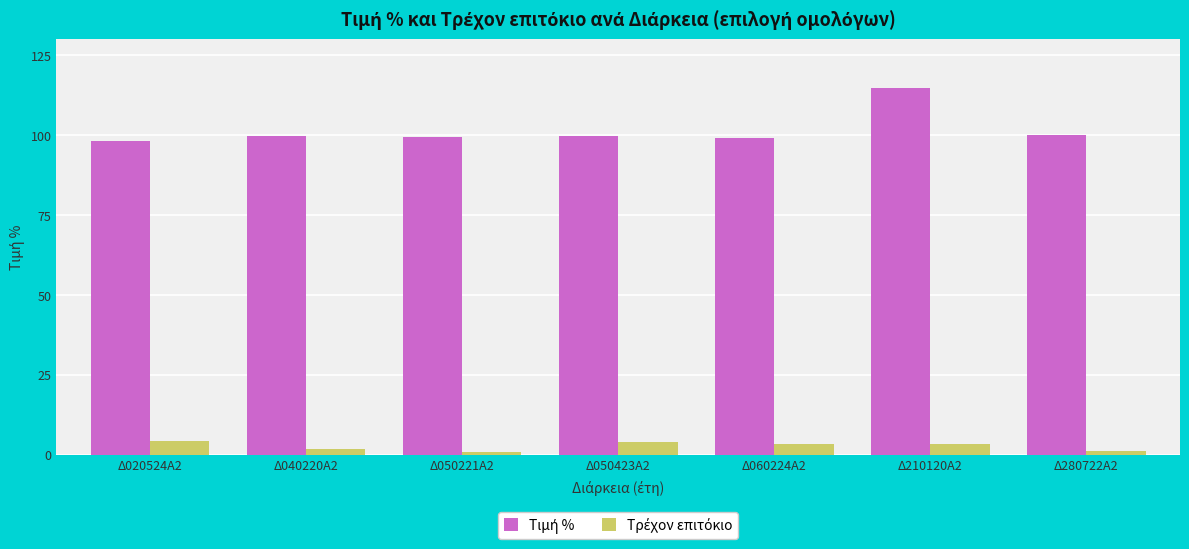

What is the label of the 3rd bar from the left?

Δ050221Α2